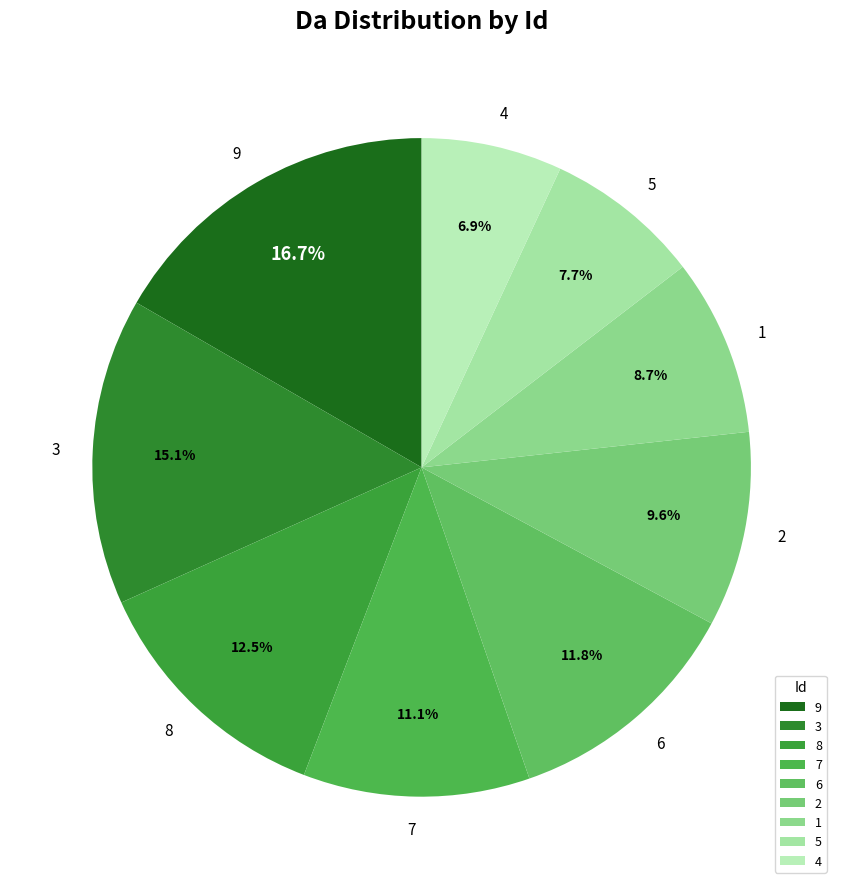

Combined, do 2 and 6 account for over 50%?

No